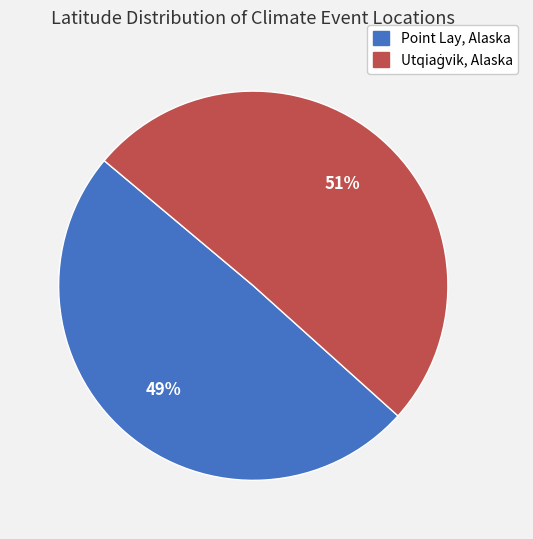

What is the smallest slice in the pie chart?

Point Lay, Alaska